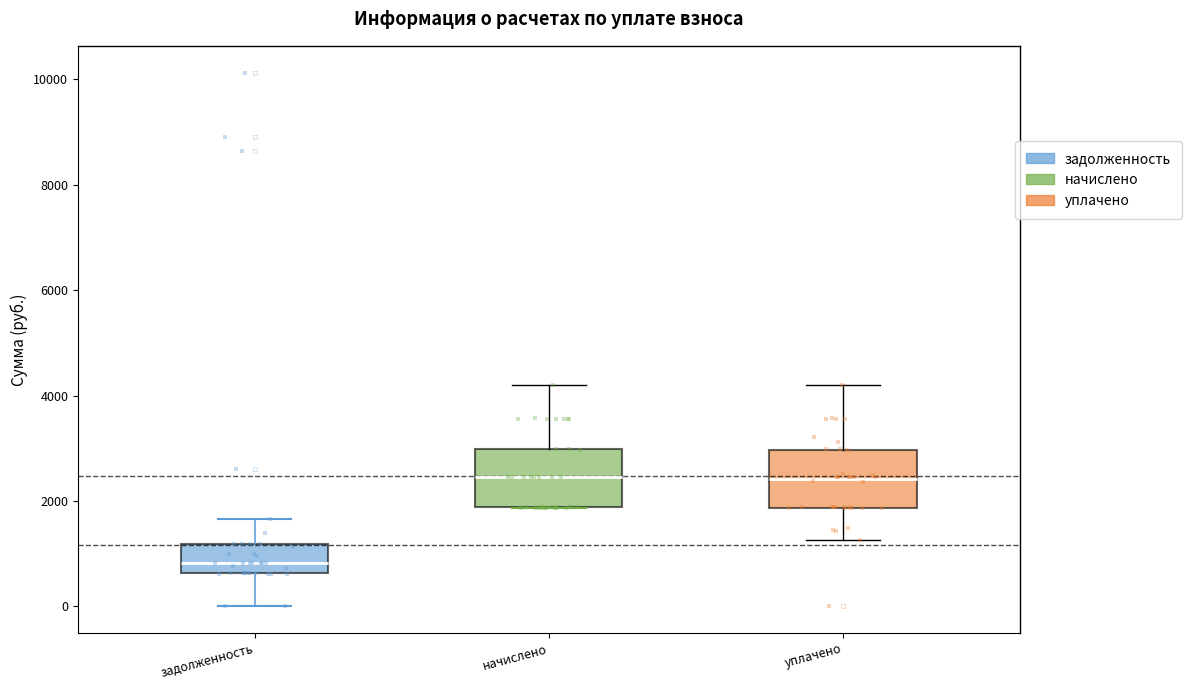

Which box's median line is the lowest?

задолженность